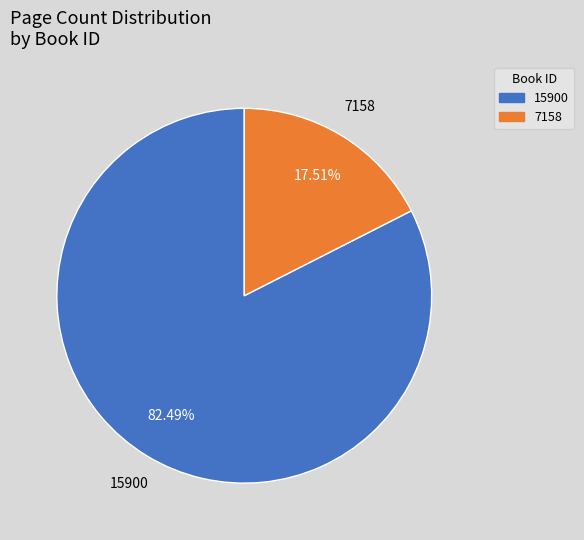

To the nearest percent, what is the difference between the largest and smallest slice percentages?

65%